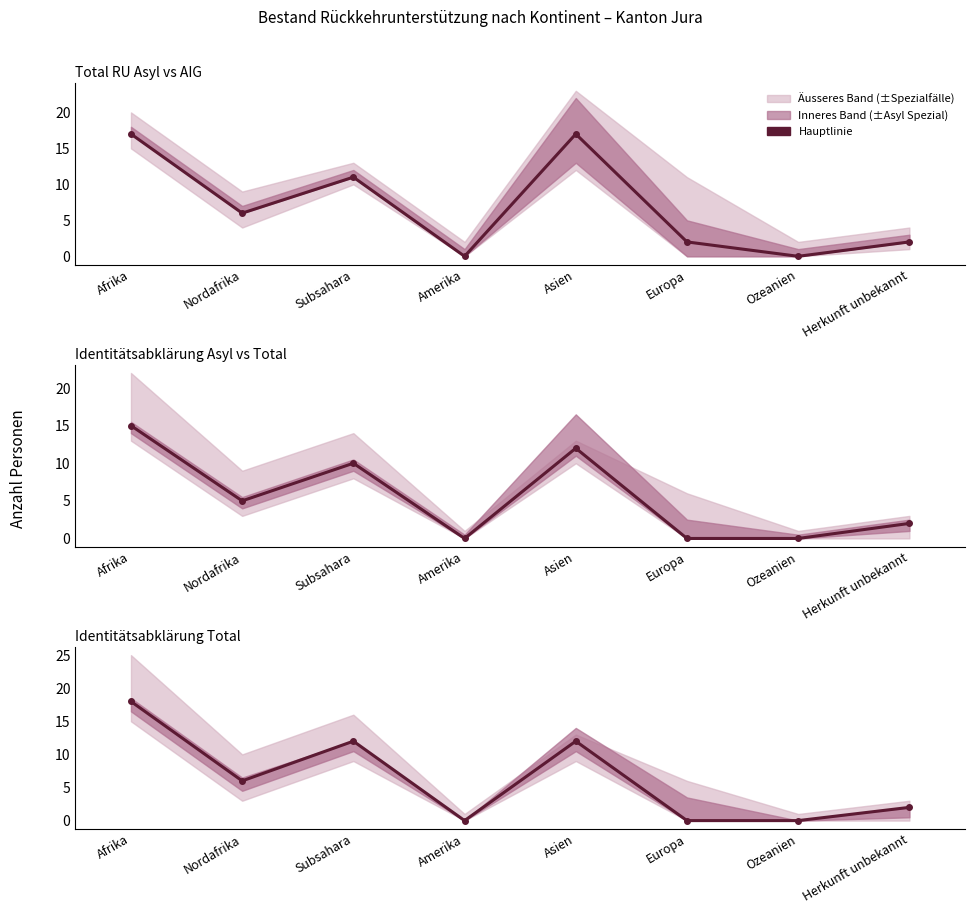

What position from the left is Subsahara?

3